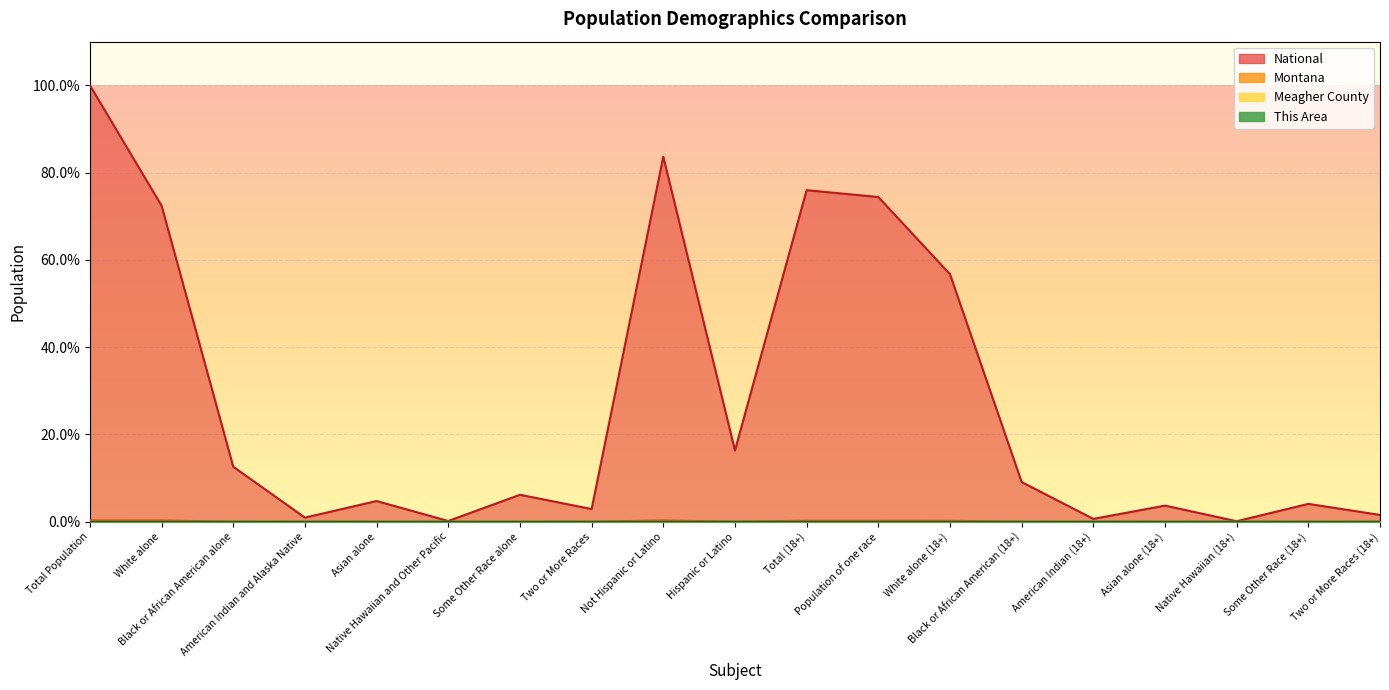

Which series has the widest spread of values?

National